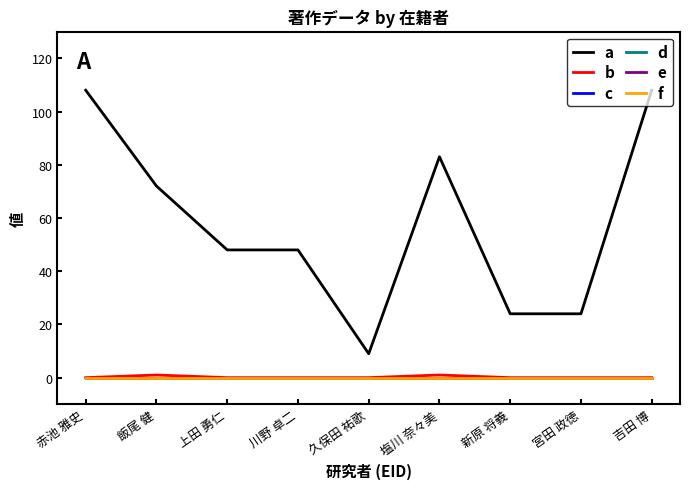

Reading right to left, extract all data points from this chart.

a: 吉田 博=108	宮田 政徳=24	新原 将義=24	塩川 奈々美=83	久保田 祐歌=9	川野 卓二=48	上田 勇仁=48	飯尾 健=72	赤池 雅史=108
b: 吉田 博=0	宮田 政徳=0	新原 将義=0	塩川 奈々美=1	久保田 祐歌=0	川野 卓二=0	上田 勇仁=0	飯尾 健=1	赤池 雅史=0
c: 吉田 博=0	宮田 政徳=0	新原 将義=0	塩川 奈々美=0	久保田 祐歌=0	川野 卓二=0	上田 勇仁=0	飯尾 健=0	赤池 雅史=0
d: 吉田 博=0	宮田 政徳=0	新原 将義=0	塩川 奈々美=0	久保田 祐歌=0	川野 卓二=0	上田 勇仁=0	飯尾 健=0	赤池 雅史=0
e: 吉田 博=0	宮田 政徳=0	新原 将義=0	塩川 奈々美=0	久保田 祐歌=0	川野 卓二=0	上田 勇仁=0	飯尾 健=0	赤池 雅史=0
f: 吉田 博=0	宮田 政徳=0	新原 将義=0	塩川 奈々美=0	久保田 祐歌=0	川野 卓二=0	上田 勇仁=0	飯尾 健=0	赤池 雅史=0